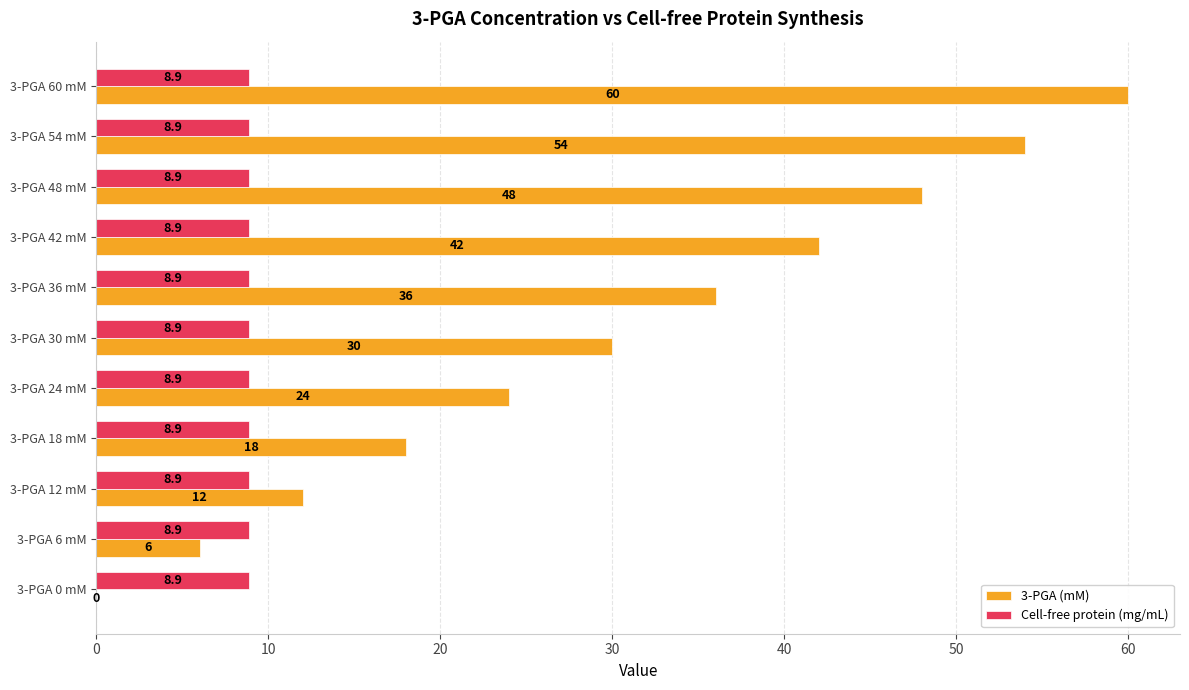

How many categories are shown in the chart?

11